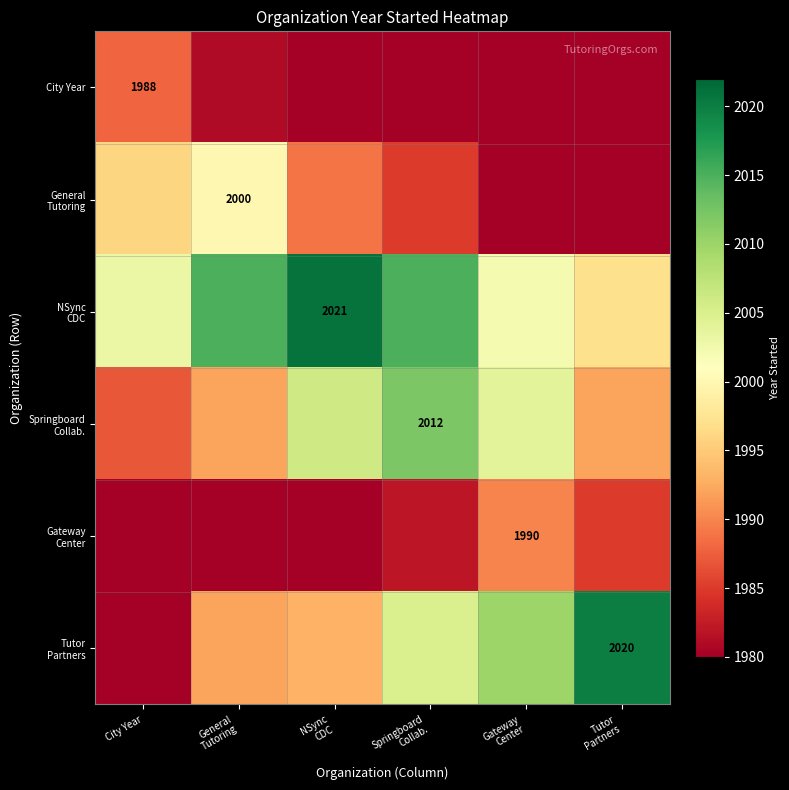

The value of City Year at City Year is 1988. True or false?

True